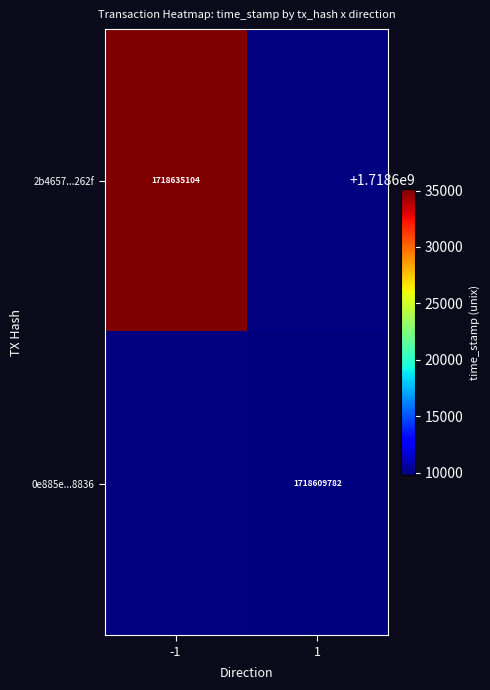

At how many categories does at least one series exceed 24613743?

2